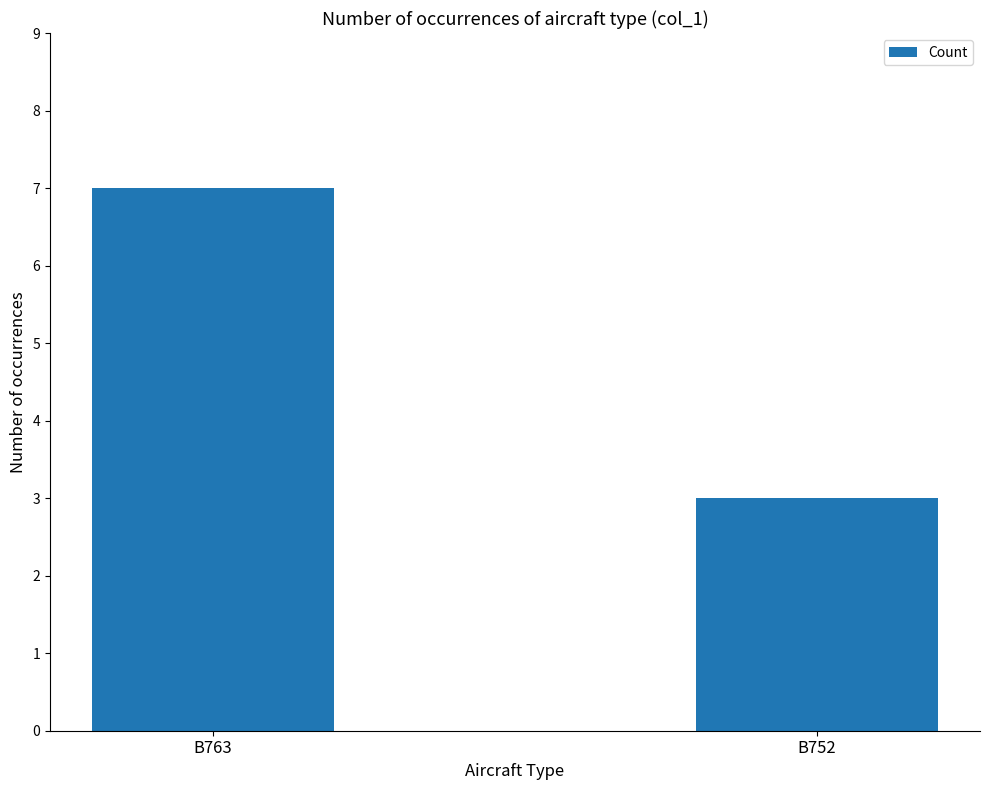

How many values are below 7?

1